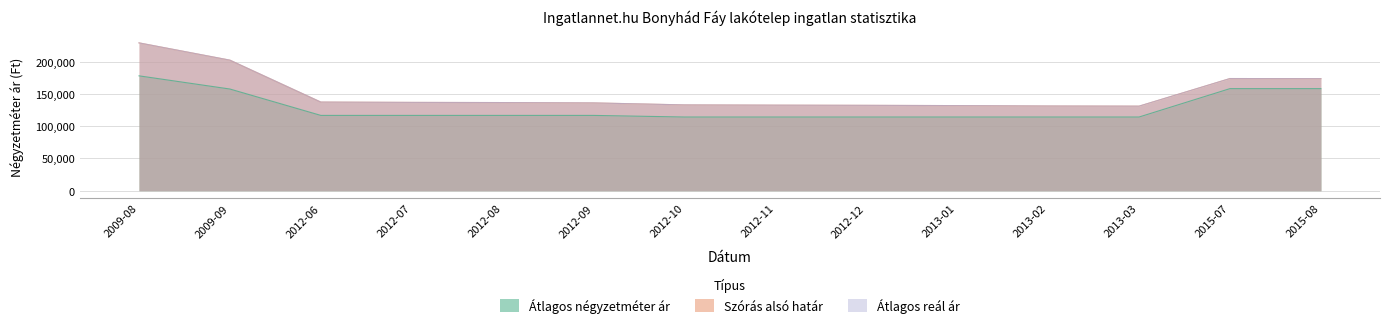

Rank the series by their maximum value, from highest to lowest.

Szórás alsó határ, Átlagos reál ár, Átlagos négyzetméter ár